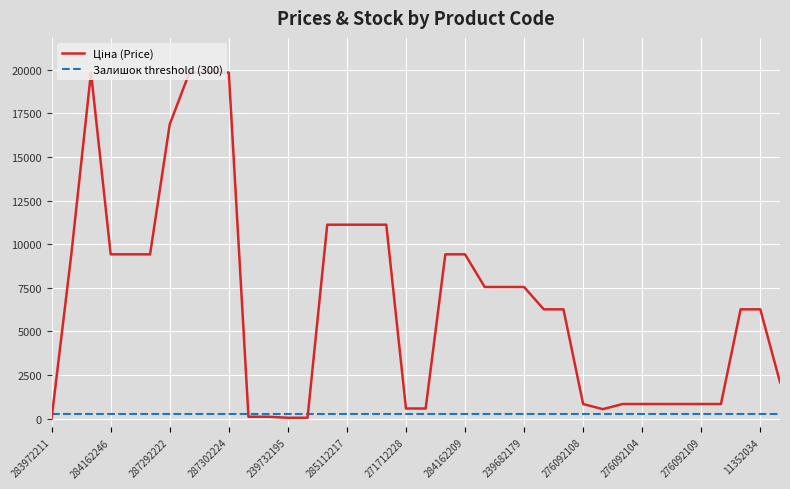

What position from the right is 8?

30